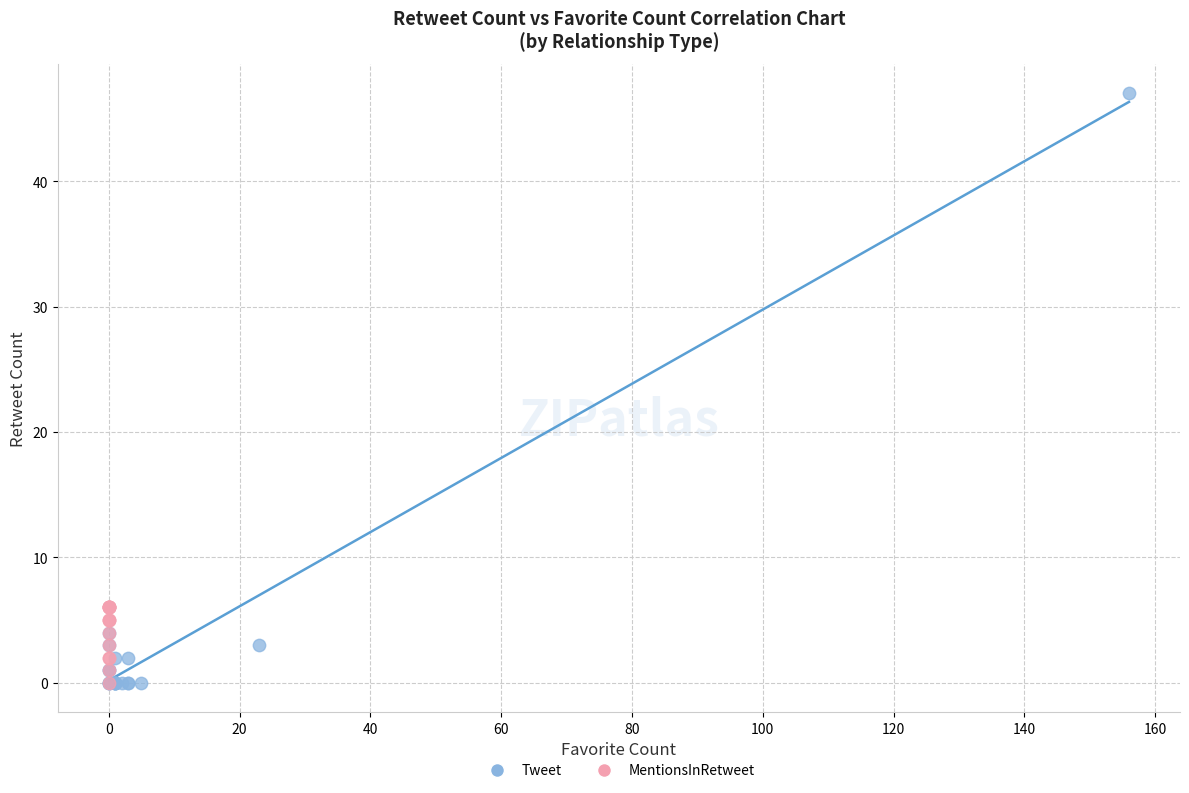

Which series reaches the maximum Y coordinate?

Tweet